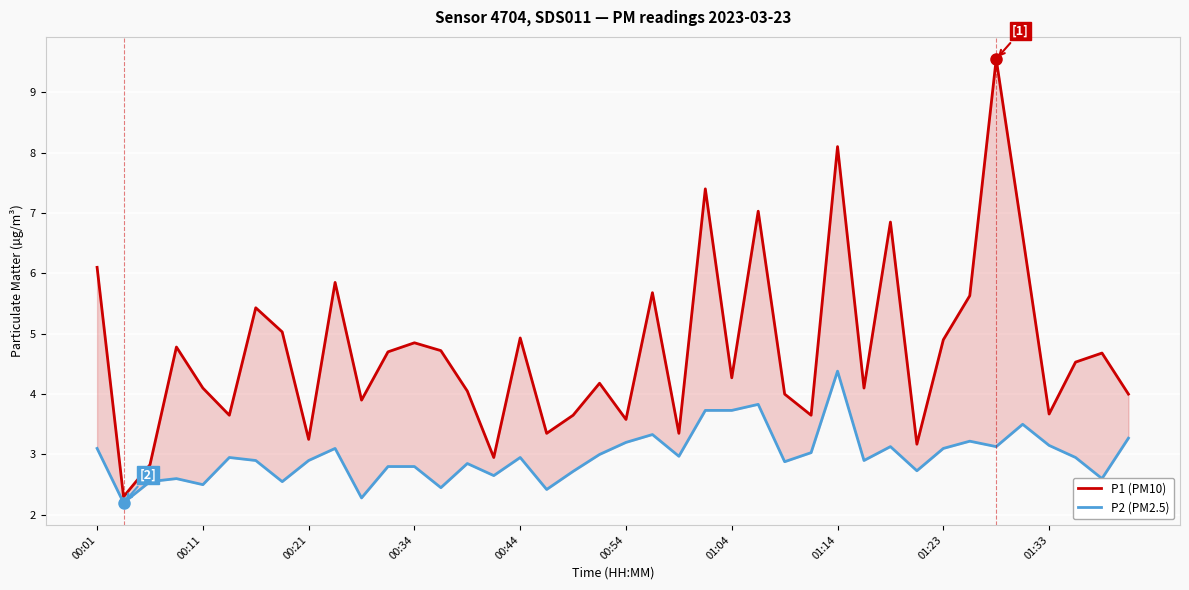

Is the value of P1 (PM10) at 22 greater than the value of P2 (PM2.5) at 31?

Yes